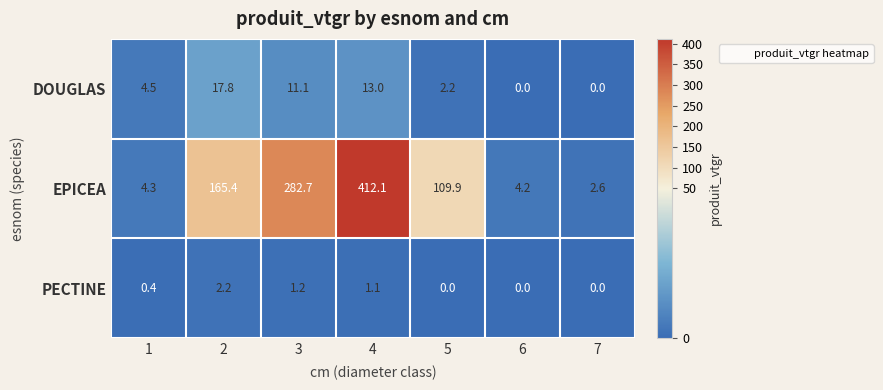

How many distinct data groups are displayed?

3